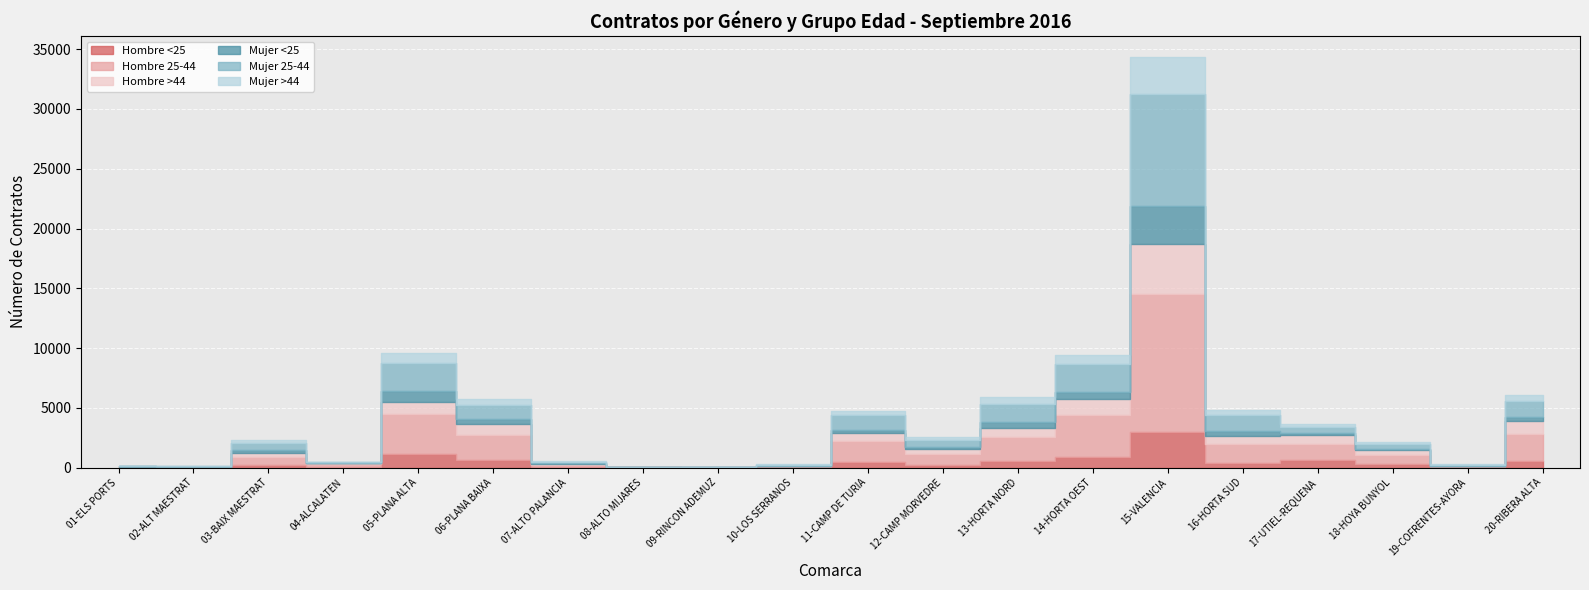

How many lines are shown in the chart?

6